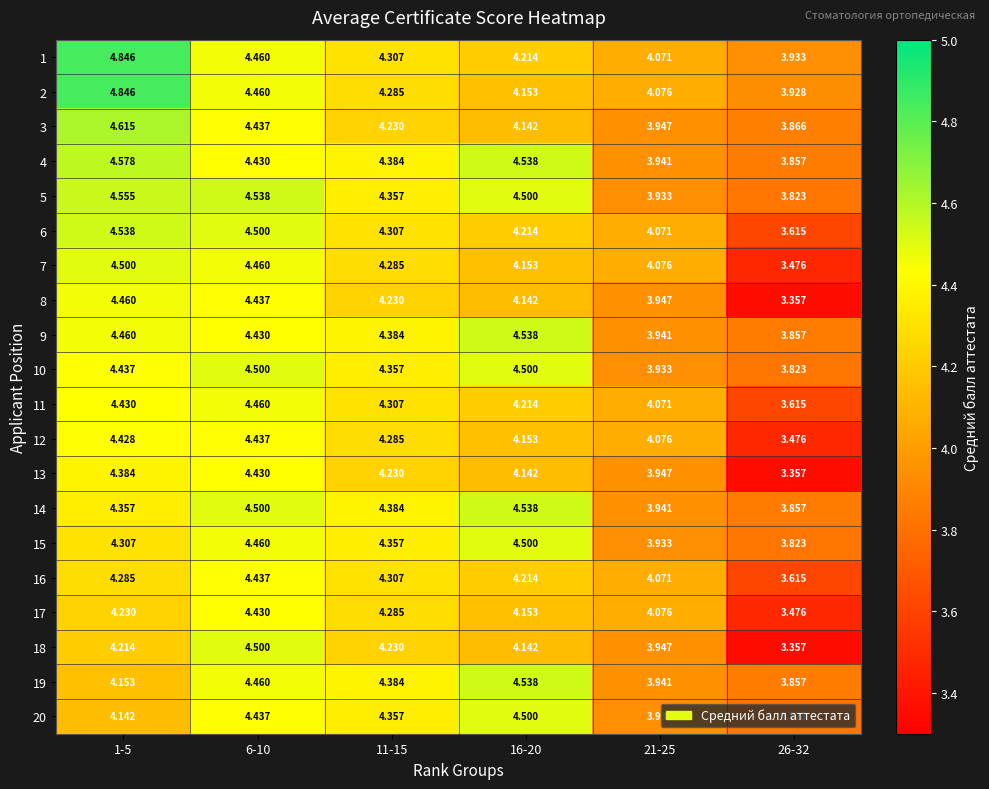

Is the value of 6 at 16-20 greater than the value of 12 at 1-5?

No